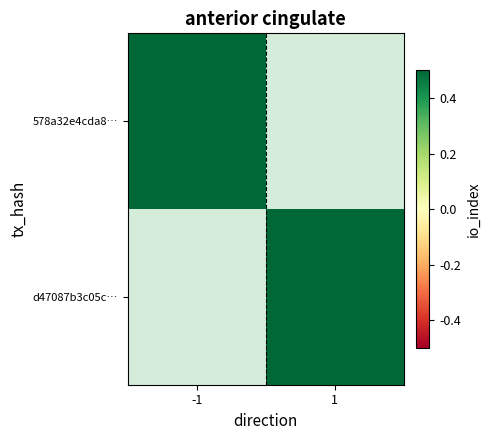

What is the greatest value displayed?

7.0